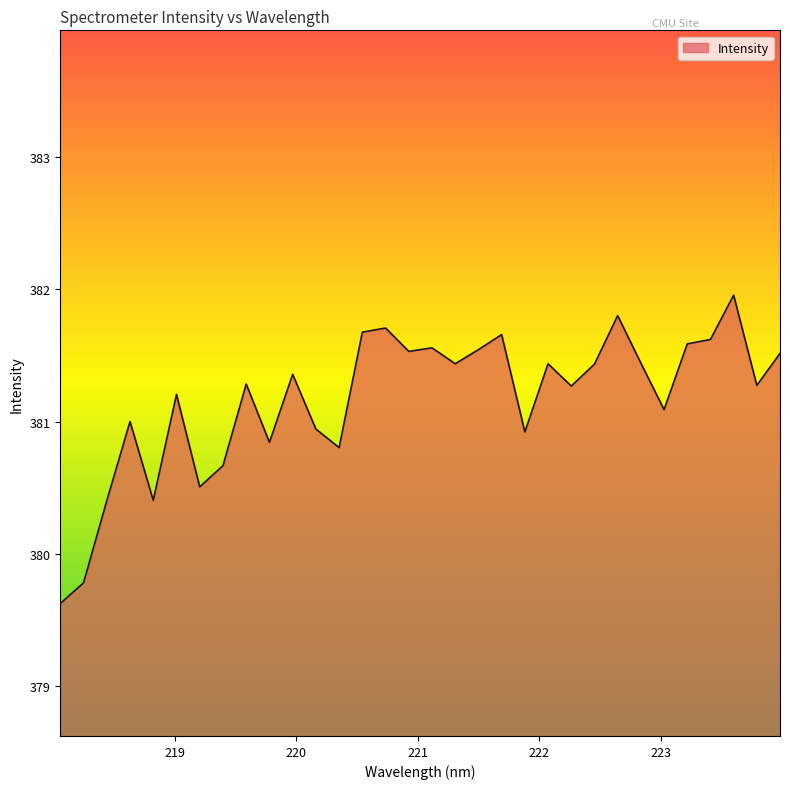

What is the difference between the maximum and second lowest values?

2.2